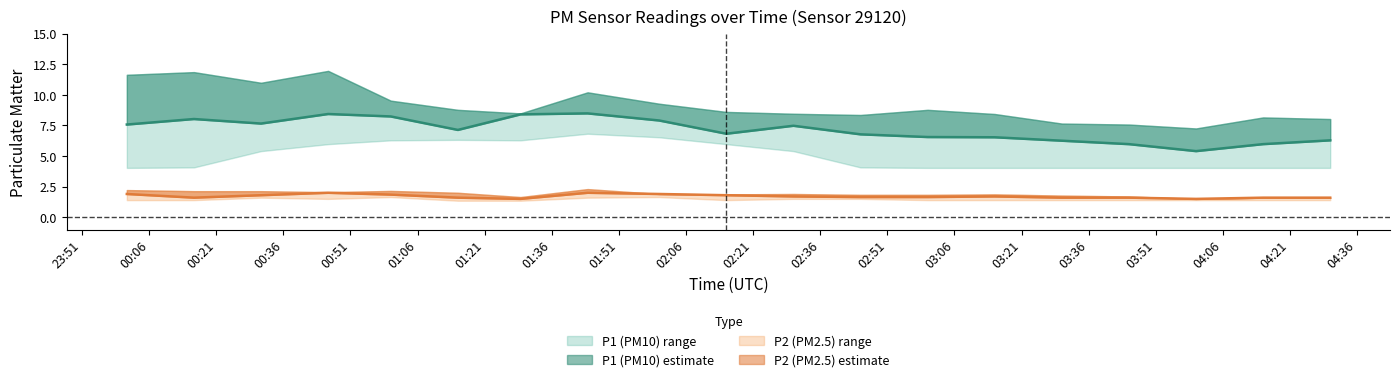

The P1_upper series shows 8.0 at 04:30. True or false?

True